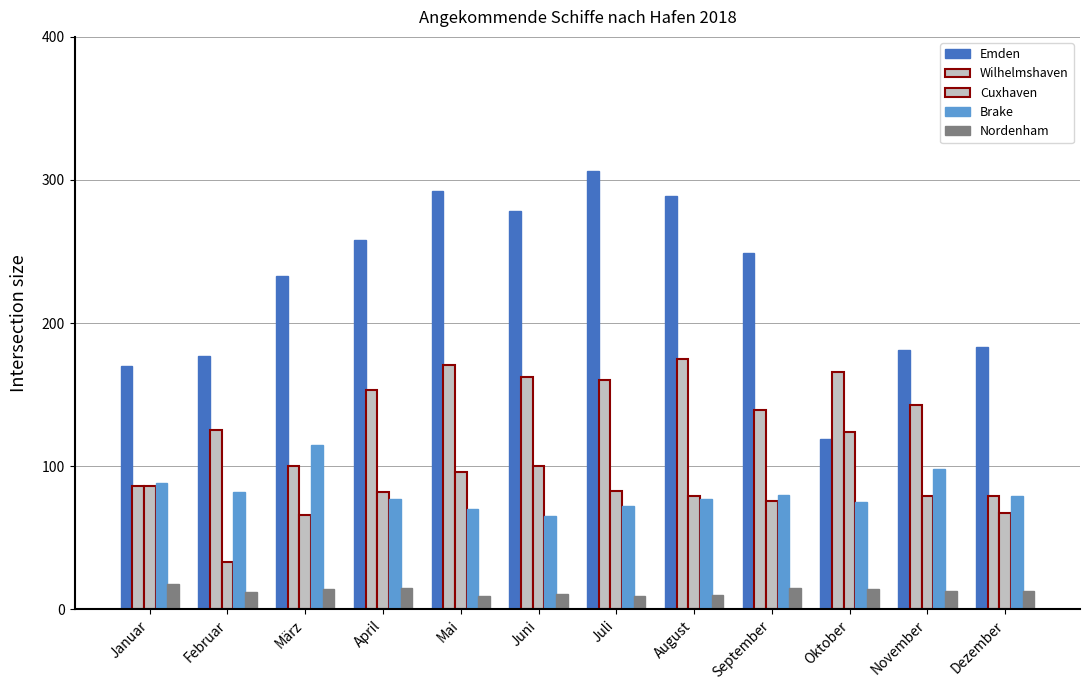

The Wilhelmshaven series shows 70 at April. True or false?

False